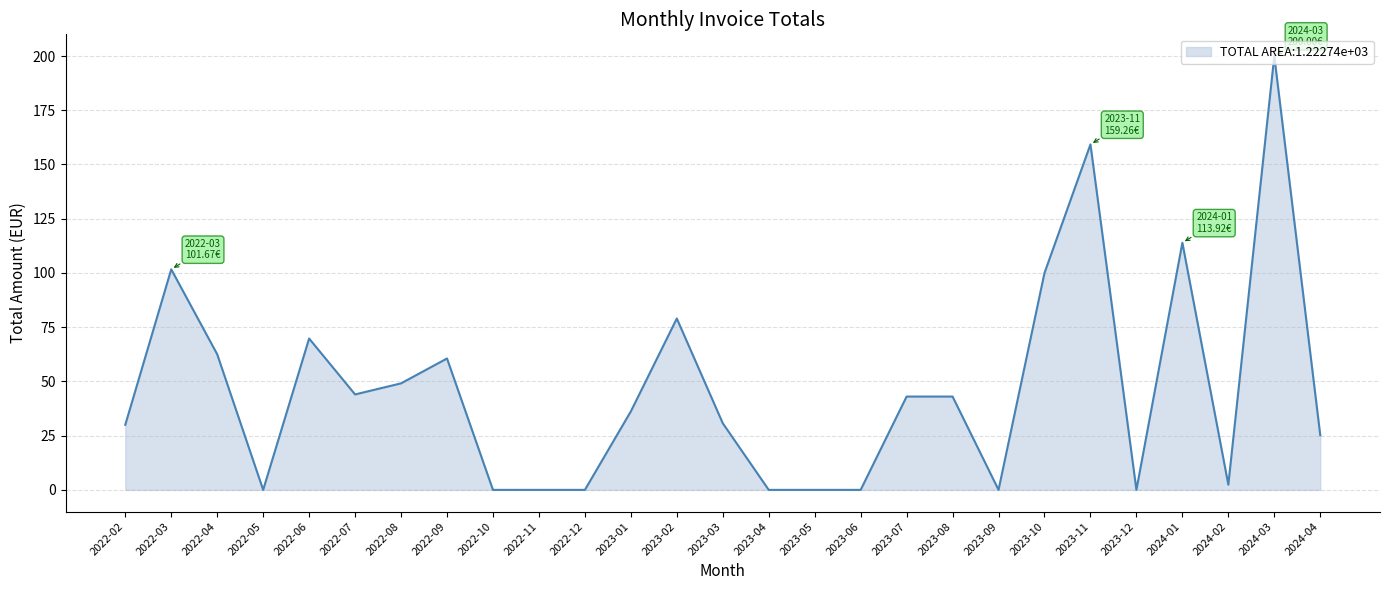

What position from the right is 2022-03?

26